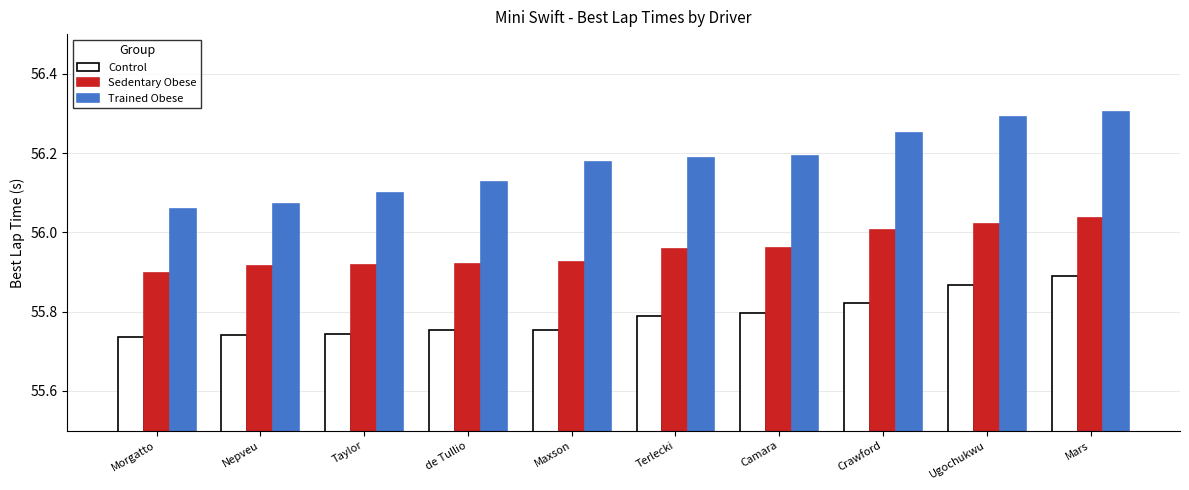

Which series has the largest total across all categories?

Trained Obese